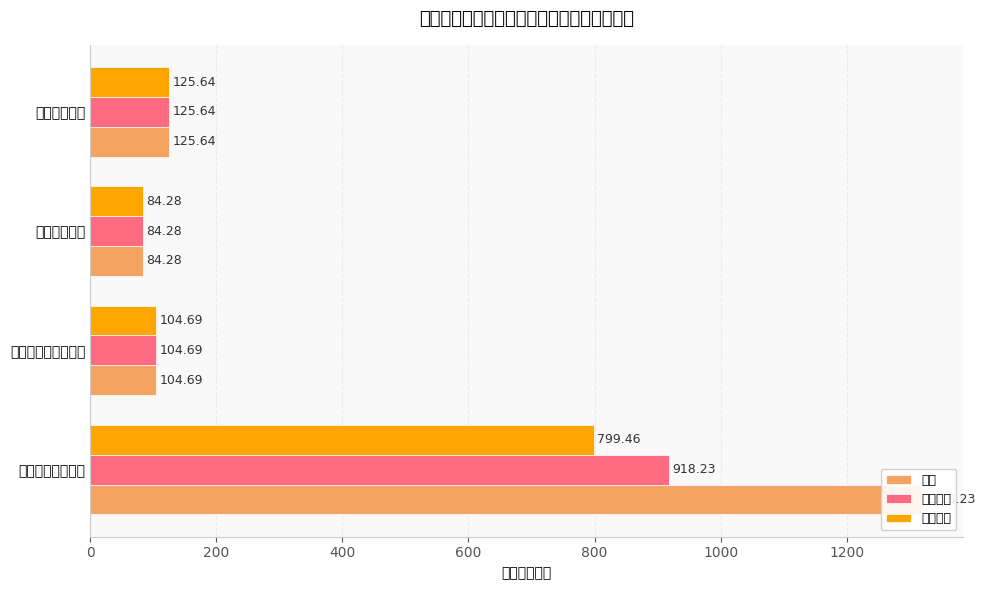

What is the sum of all 人员经费 values?

1114.1